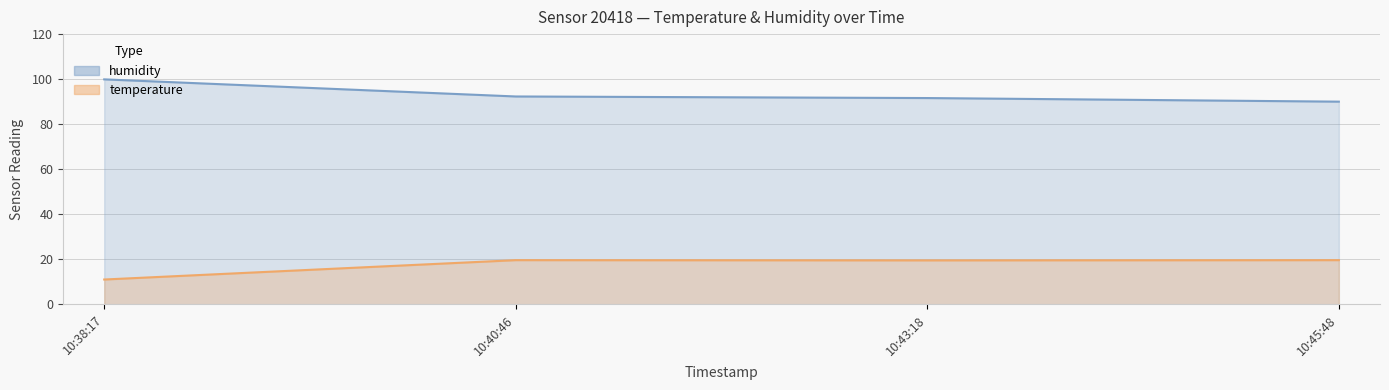

Reading left to right, what are all the values shown in this chart?

humidity: 99.9	92.3	91.6	90.0
temperature: 11.0	19.6	19.5	19.6